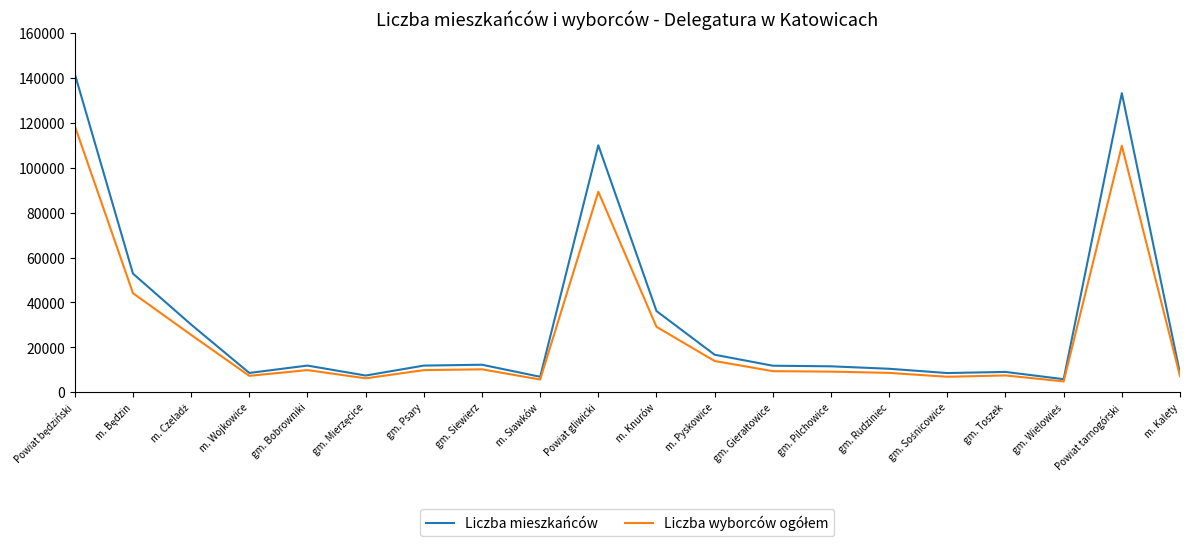

True or false: Liczba mieszkańców has a value of 11865 at gm. Psary.

True